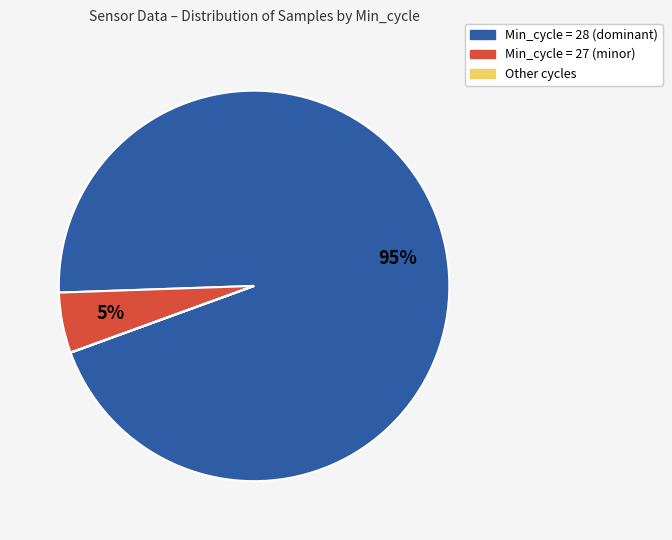

Is there any slice that represents more than half of the pie?

Yes